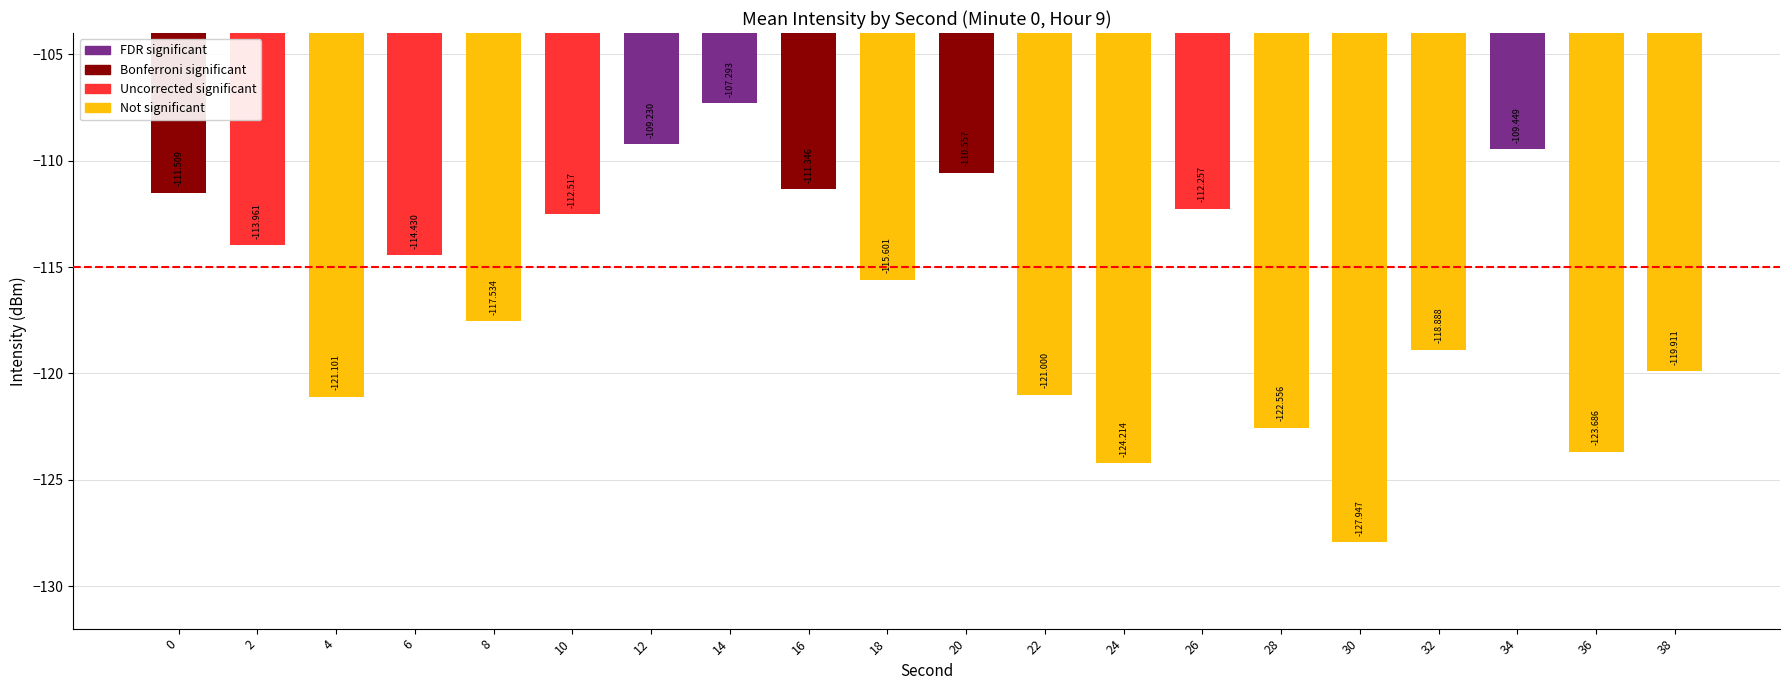

Are the bars grouped side by side (vs. stacked)?

No